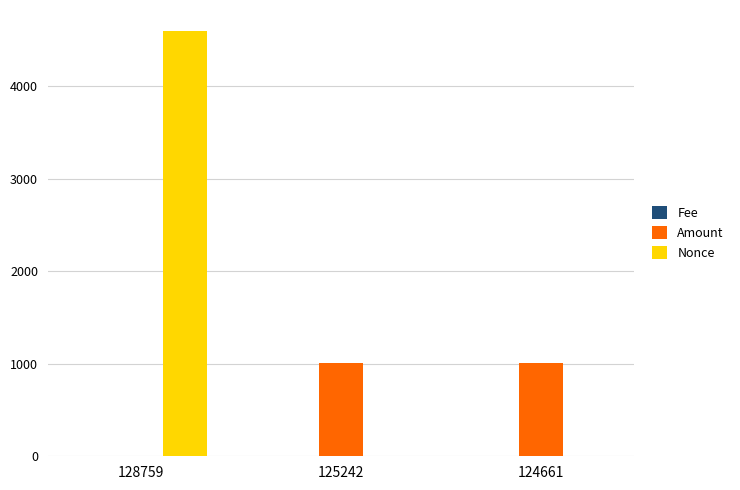

What is the maximum value for Amount?

1005.0